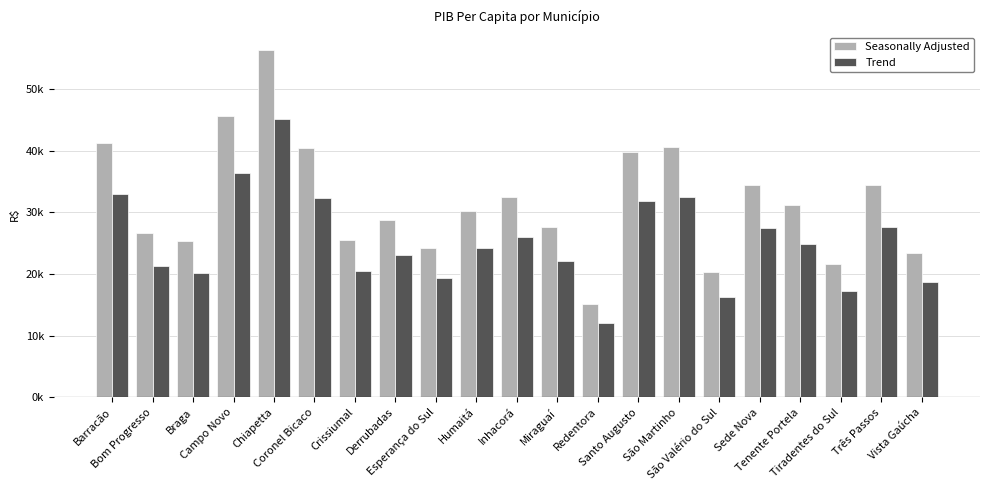

What is the sum of the Seasonally Adjusted values at Miraguaí and Crissiumal?

53079.6